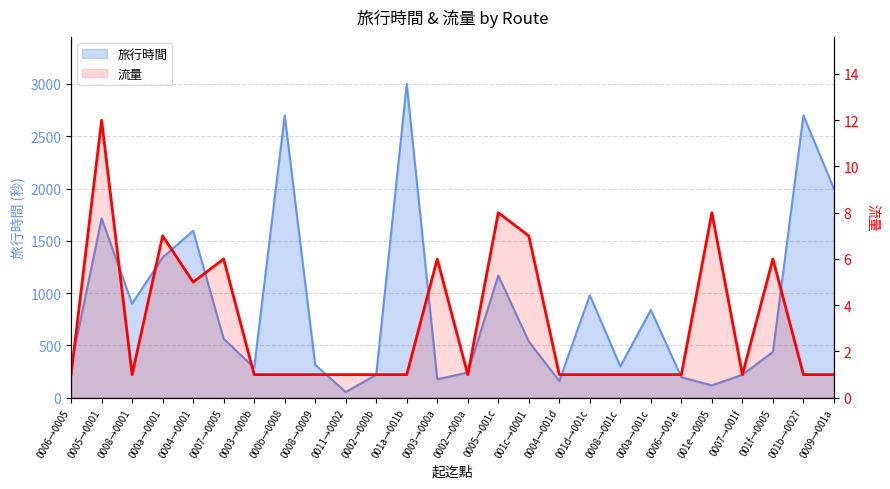

The value of 旅行時間 at 0009→001a is 1998. True or false?

True